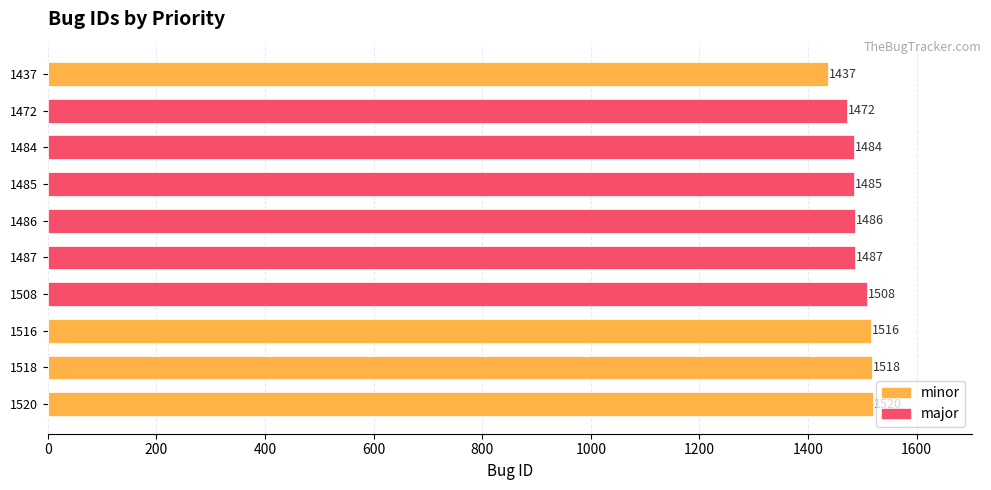

What are all the series names shown in the legend?

minor, major